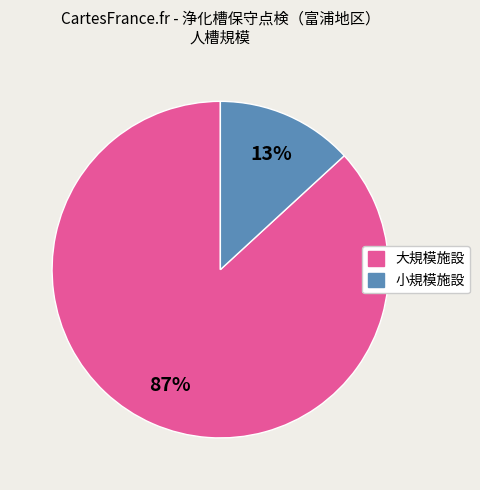

To the nearest percent, what is the average slice percentage?

50%